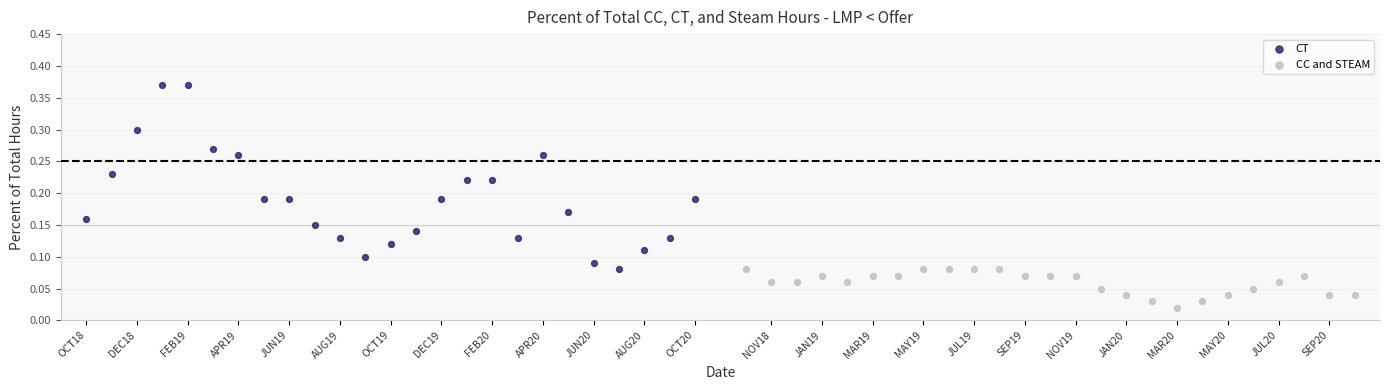

Which series has the largest Y range (max minus min)?

CT